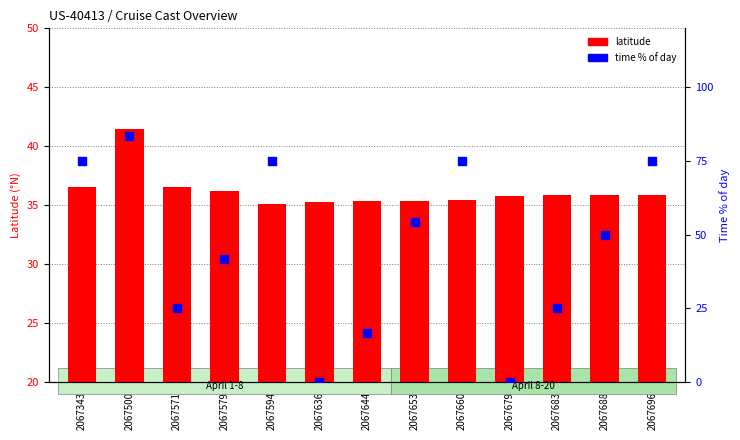

Which series contains the highest Y value?

time % of day